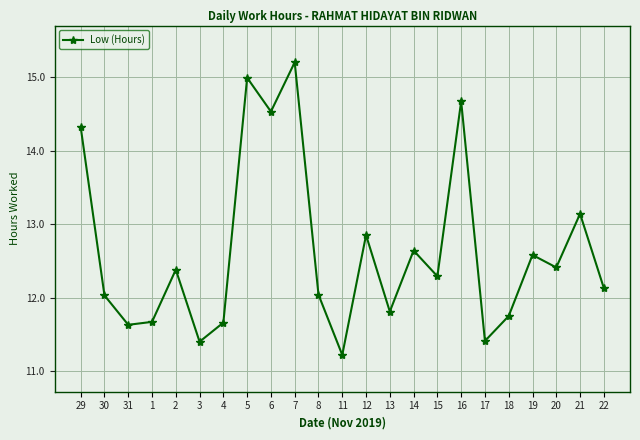

Which label corresponds to the largest value in the chart?

7